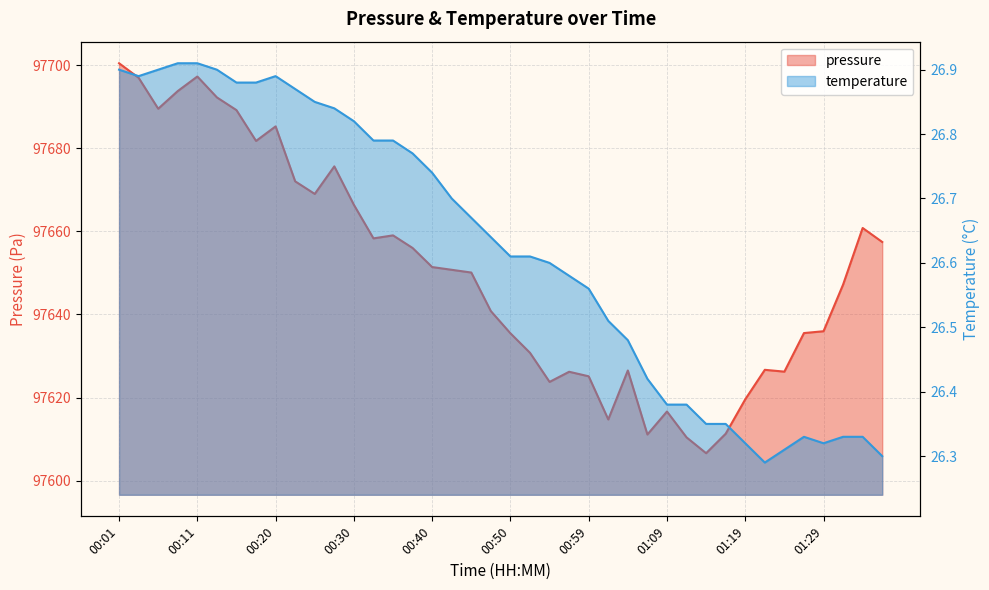

Which series has the largest total across all categories?

pressure